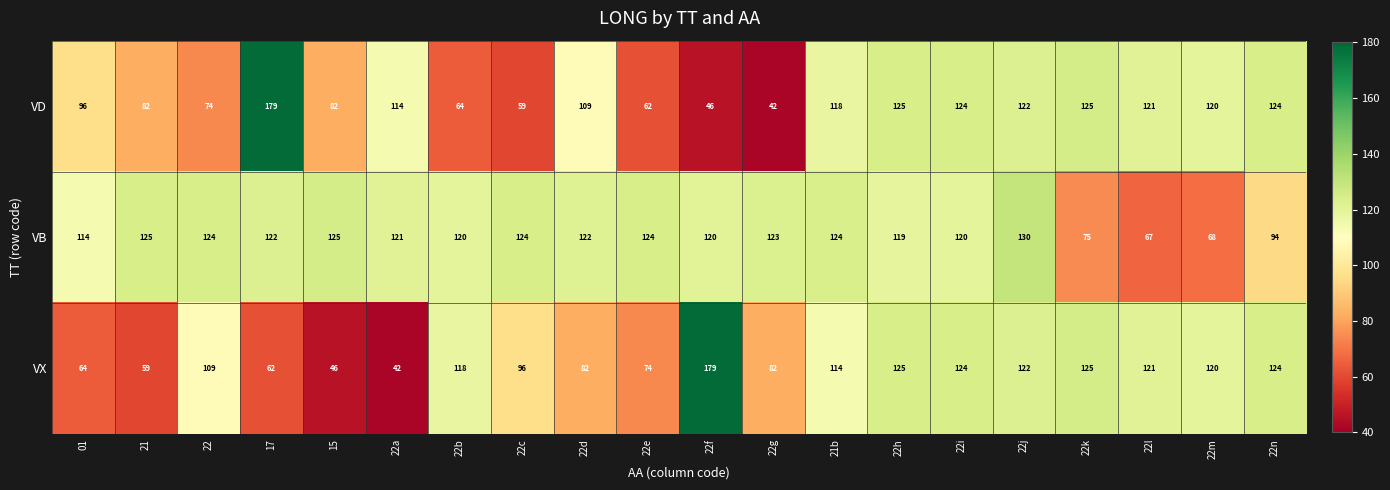

At 17, list the series in order from largest to smallest.

VD, VB, VX